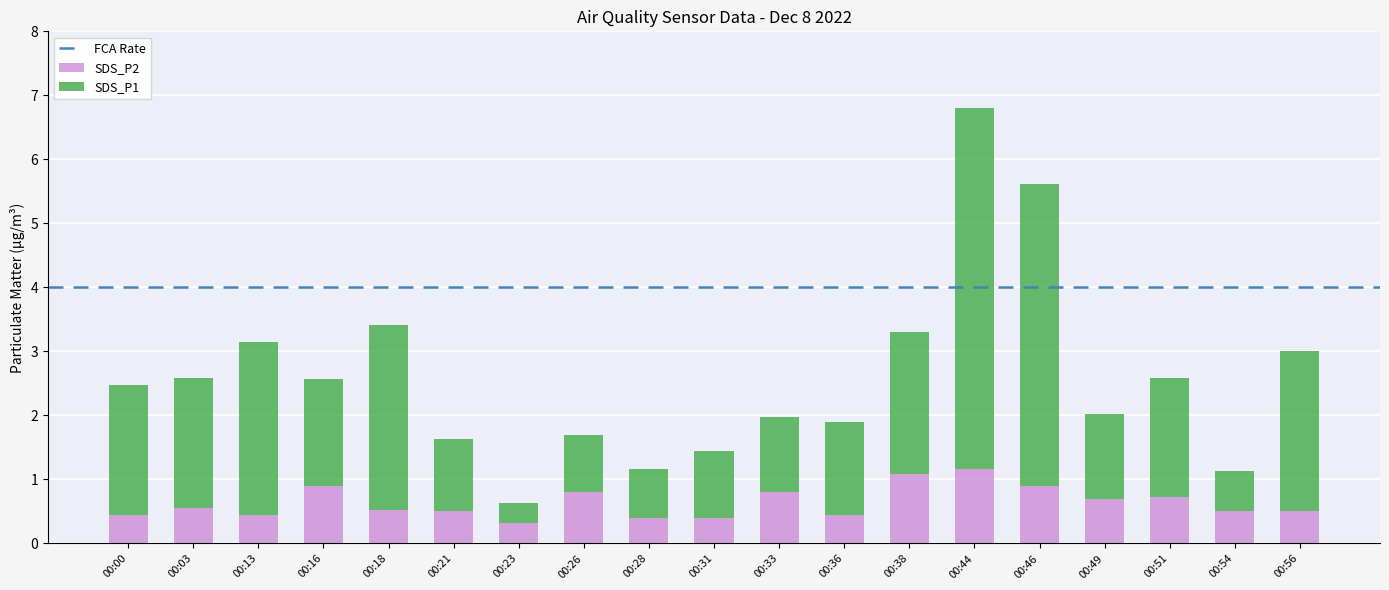

What is the lowest value of the SDS_P2 series?

0.3